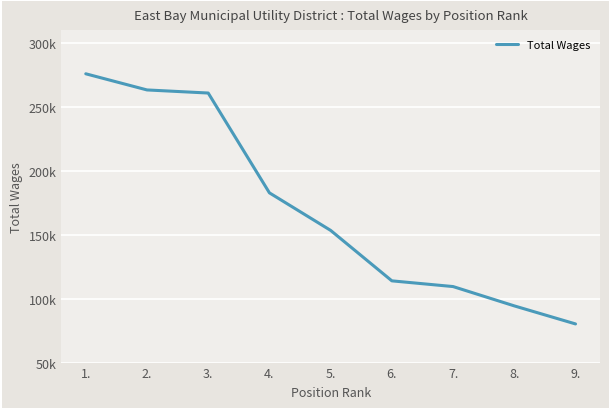

List the labels in order of value, smallest first.

9., 8., 7., 6., 5., 4., 3., 2., 1.